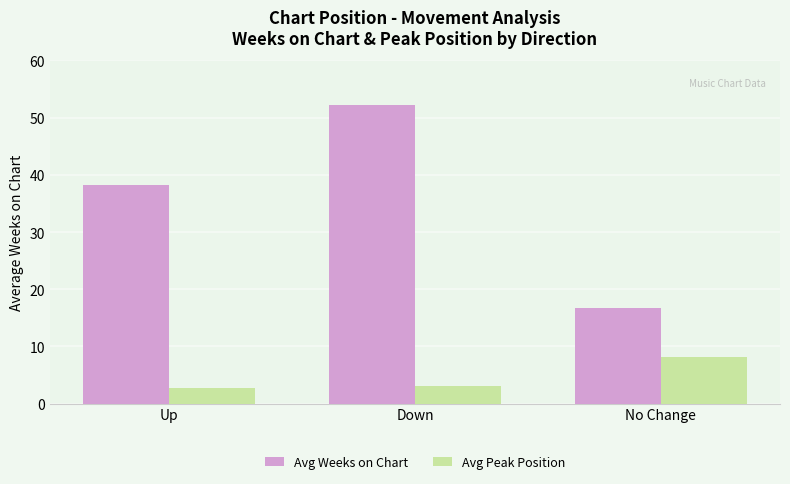

Which category has the highest value in the Avg Weeks on Chart series?

Down